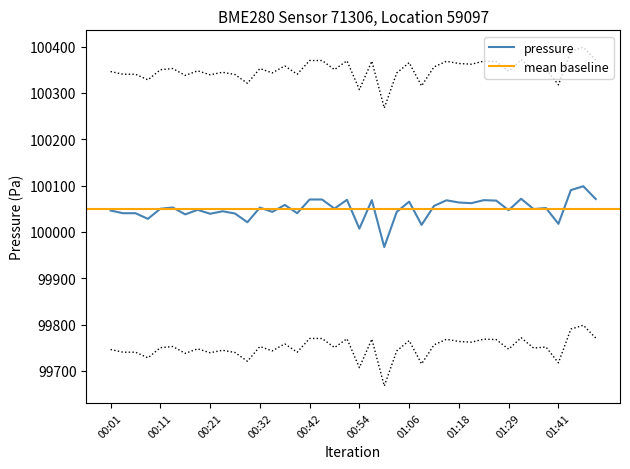

How many interior local valleys (lower than both neighbors) does the data have?

14